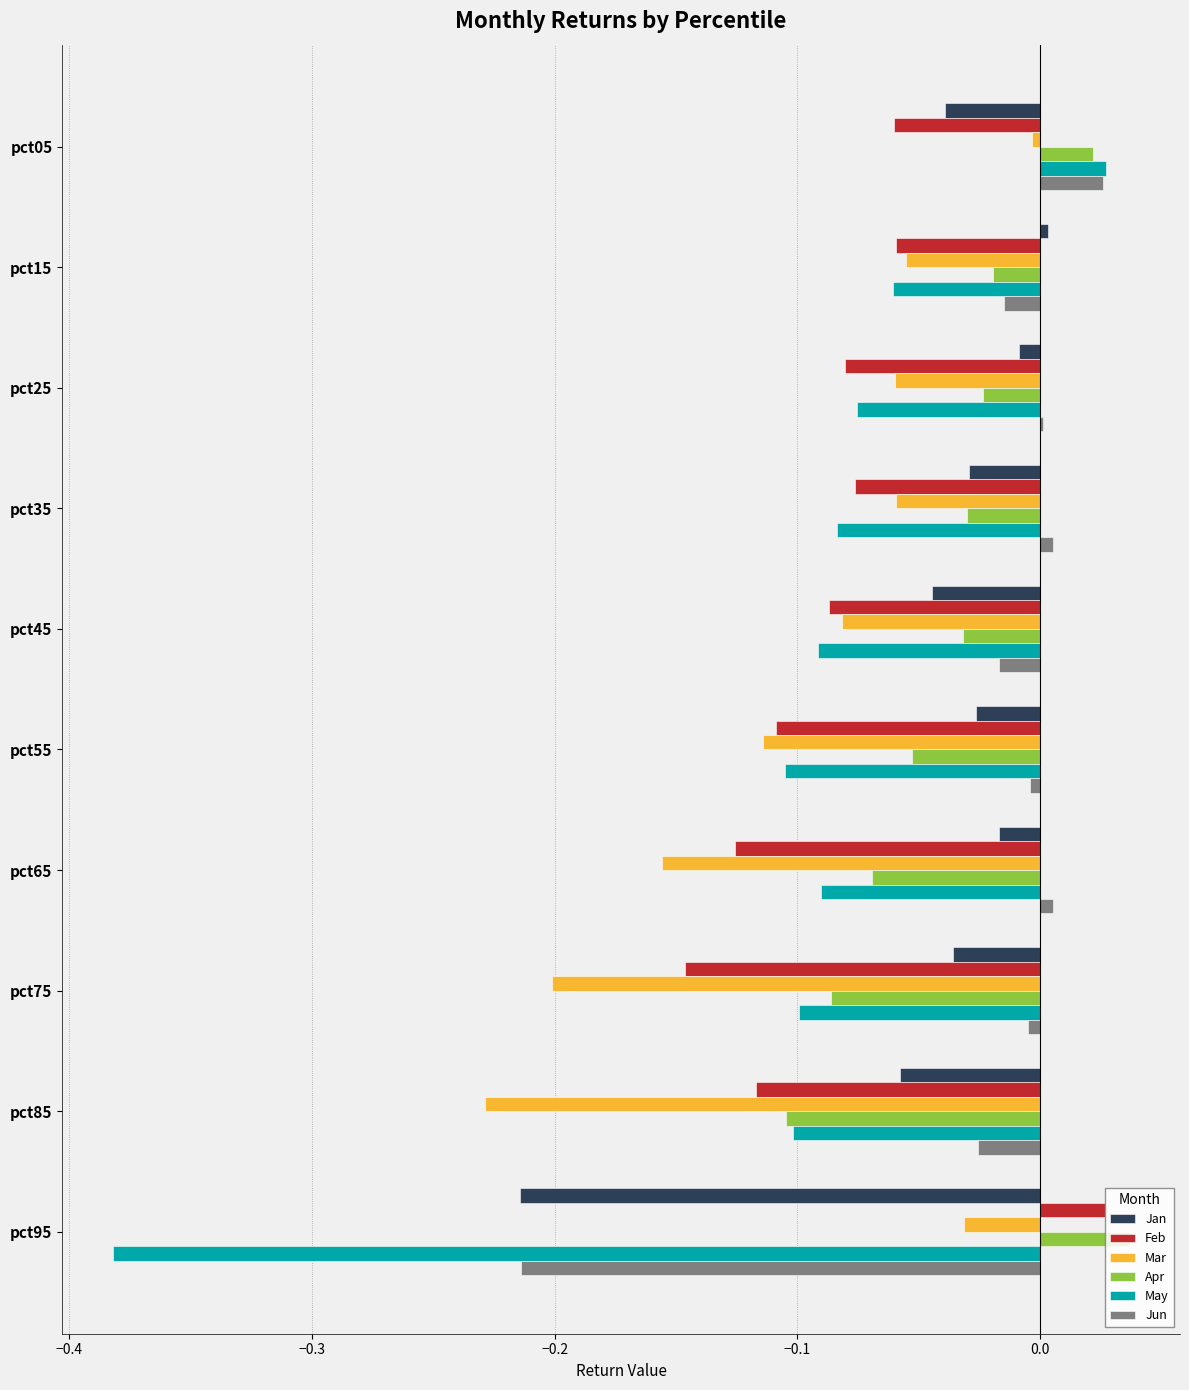

True or false: Jan has a value of -0.0 at pct45.

True